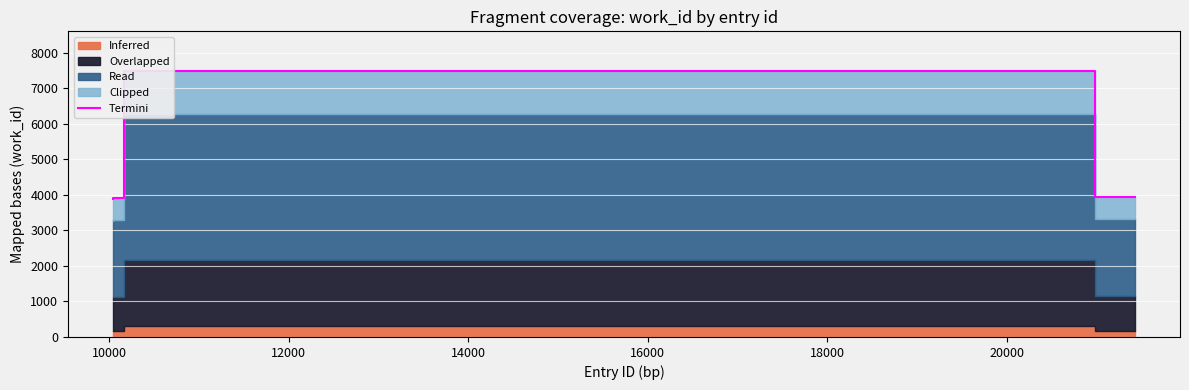

At which category does the chart reach its peak across all series?

12000